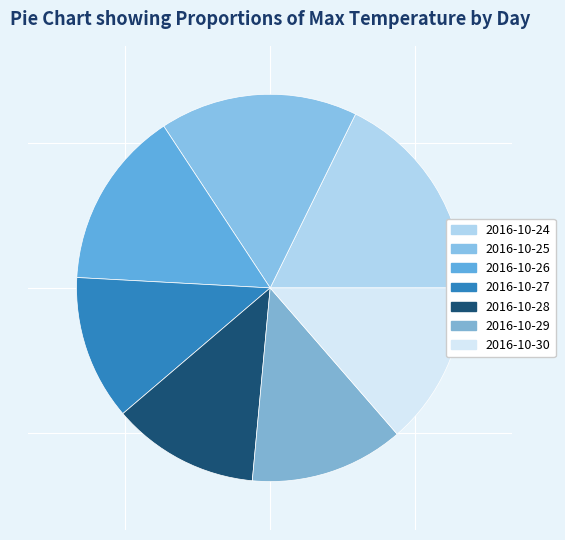

The 2016-10-27 slice represents 1% of the pie. True or false?

False